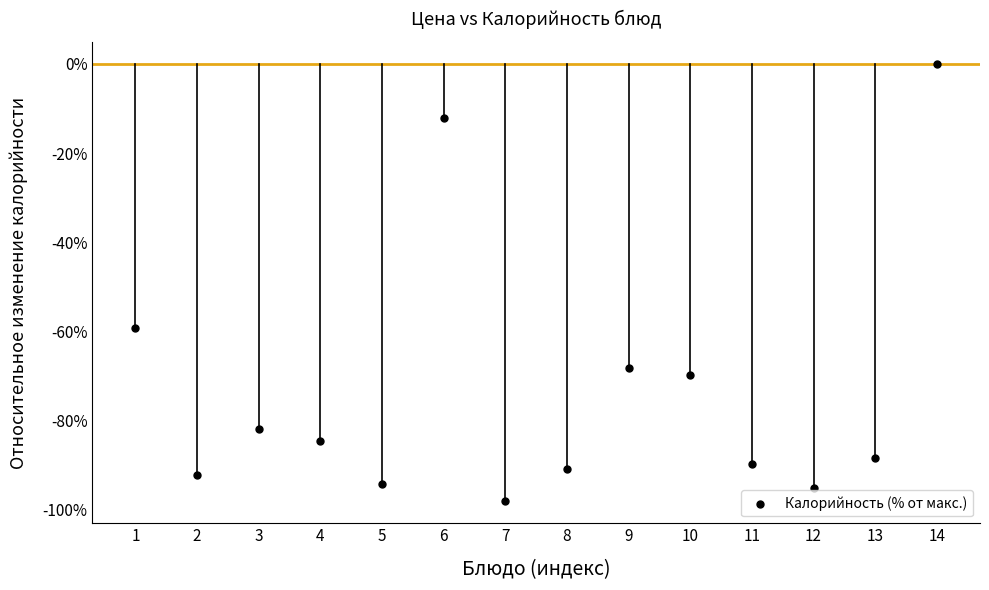

What Y value in the scatter plot is closest to -49?

-59.3